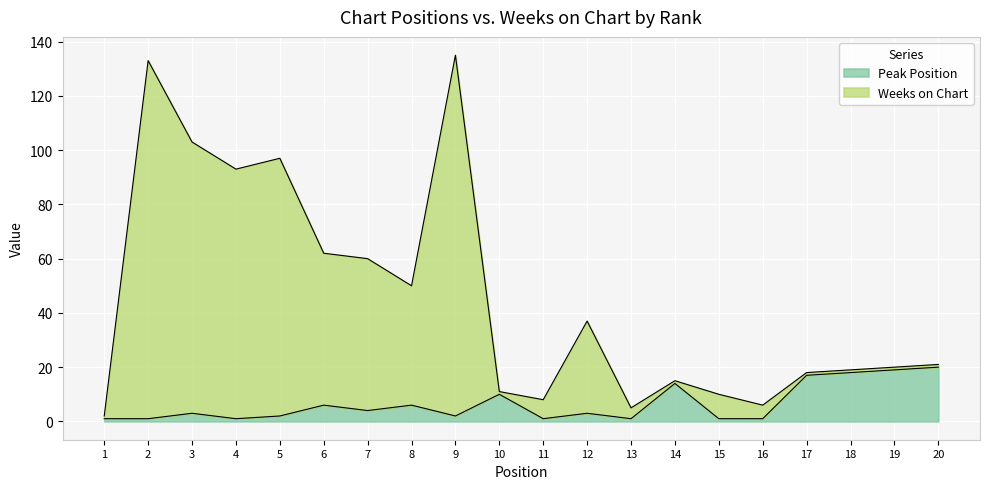

True or false: Peak Position and Weeks on Chart intersect in this chart.

False